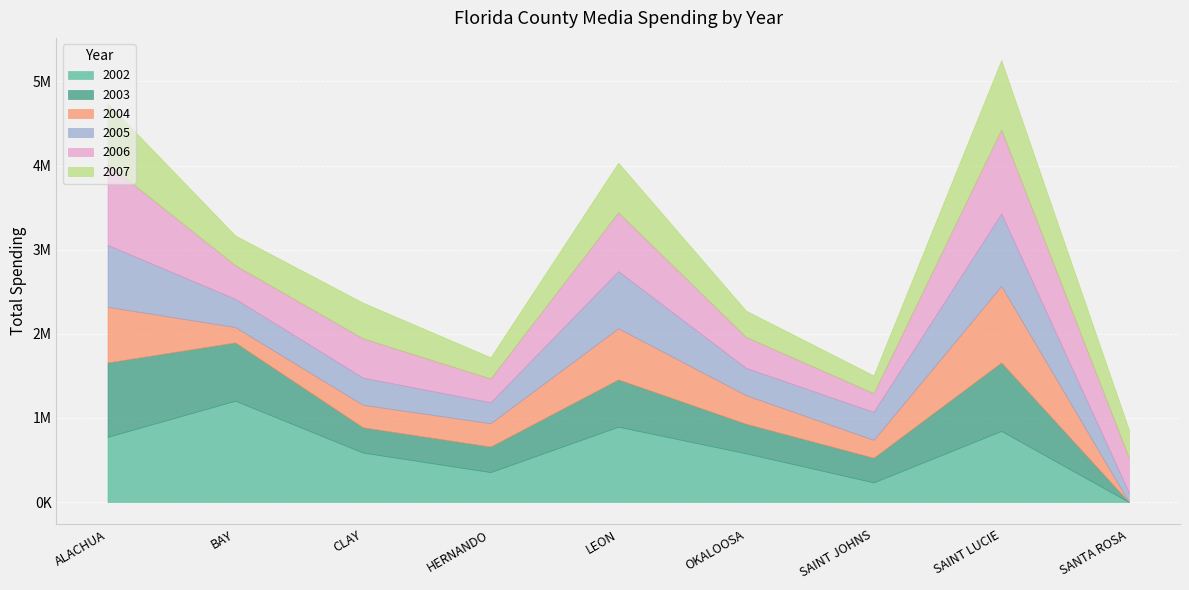

Reading right to left, extract all data points from this chart.

2002: SANTA ROSA=0	SAINT LUCIE=845310	SAINT JOHNS=233771	OKALOOSA=579758	LEON=895876	HERNANDO=355994	CLAY=588511	BAY=1204655	ALACHUA=774559
2003: SANTA ROSA=0	SAINT LUCIE=814689	SAINT JOHNS=293383	OKALOOSA=351608	LEON=562250	HERNANDO=303702	CLAY=300166	BAY=692936	ALACHUA=884799
2004: SANTA ROSA=0	SAINT LUCIE=909199	SAINT JOHNS=212117	OKALOOSA=339856	LEON=608137	HERNANDO=277673	CLAY=267672	BAY=182900	ALACHUA=662129
2005: SANTA ROSA=112982	SAINT LUCIE=861599	SAINT JOHNS=333125	OKALOOSA=324553	LEON=679525	HERNANDO=248690	CLAY=324176	BAY=335790	ALACHUA=736454
2006: SANTA ROSA=412809	SAINT LUCIE=998445	SAINT JOHNS=223079	OKALOOSA=368269	LEON=699257	HERNANDO=283407	CLAY=466535	BAY=399679	ALACHUA=964629
2007: SANTA ROSA=334249	SAINT LUCIE=826314	SAINT JOHNS=209734	OKALOOSA=312681	LEON=590503	HERNANDO=251847	CLAY=424072	BAY=354126	ALACHUA=719889